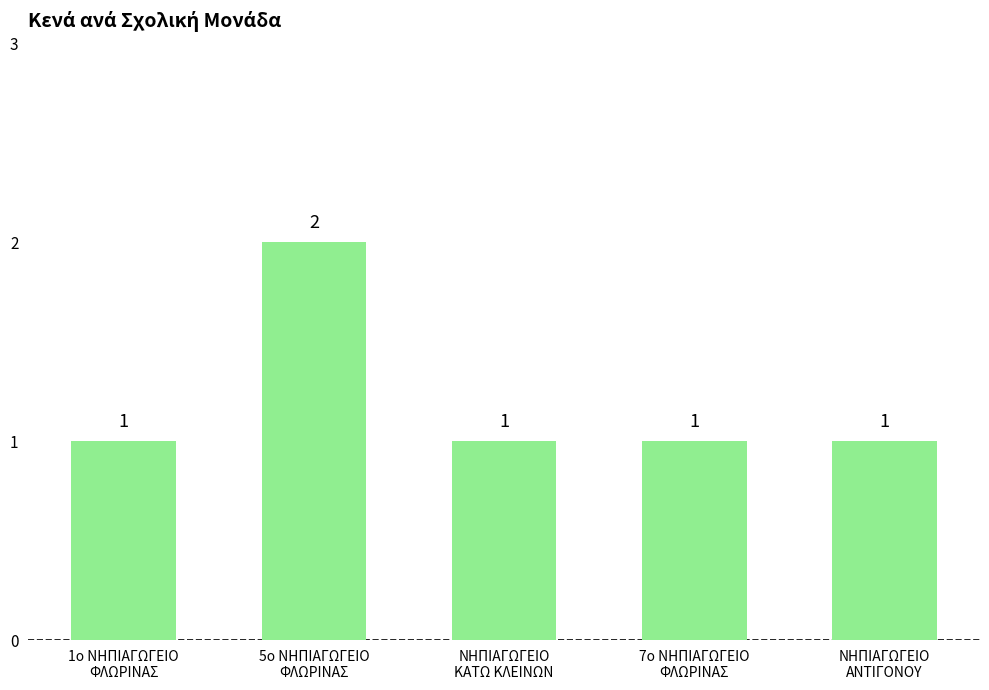

What position from the right is 5ο ΝΗΠΙΑΓΩΓΕΙΟ
ΦΛΩΡΙΝΑΣ?

4